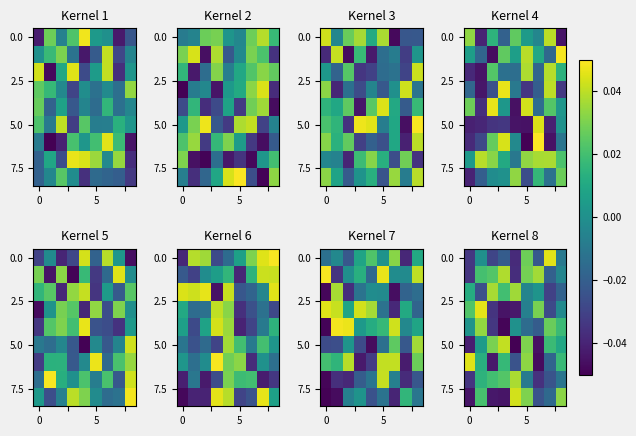

What is the spread (max minus min) of values at 0?

0.1